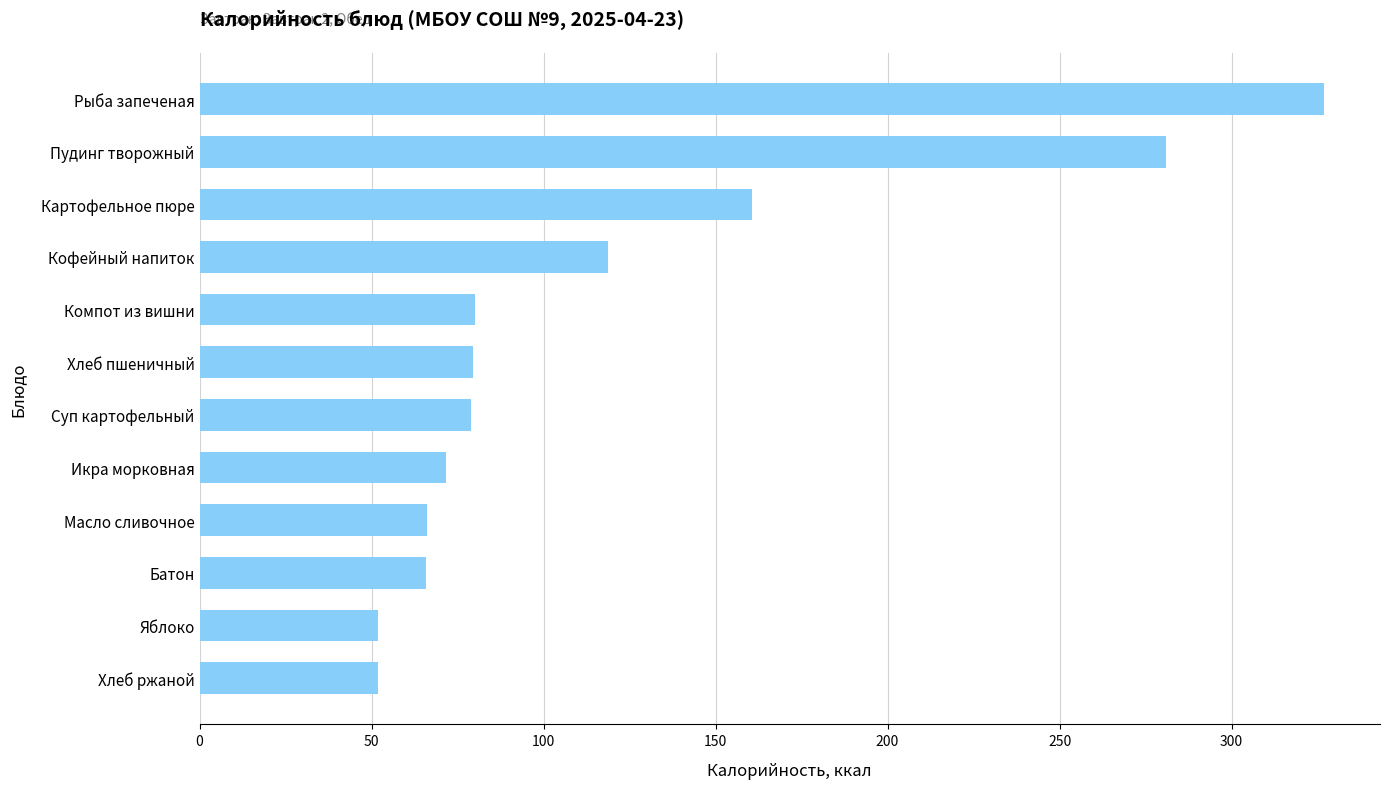

What is the change in value from Хлеб пшеничный to Икра морковная?

-7.8